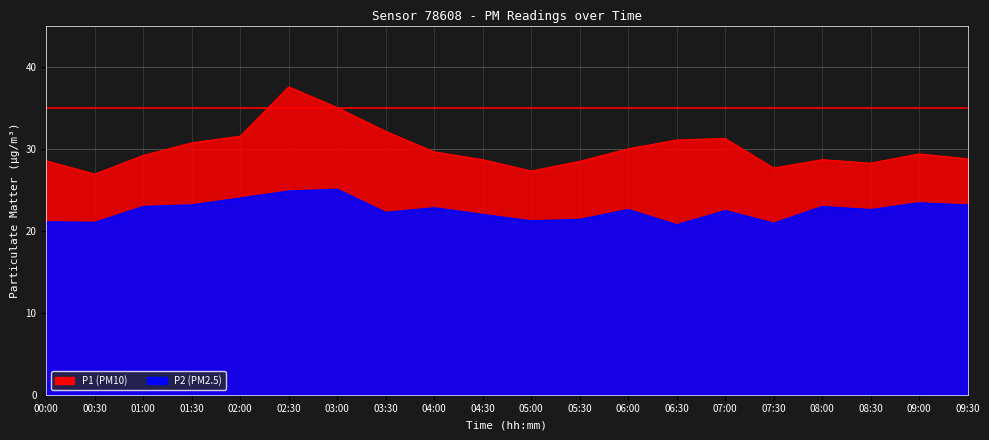

Which category has the lowest value in the P1 series?

00:30